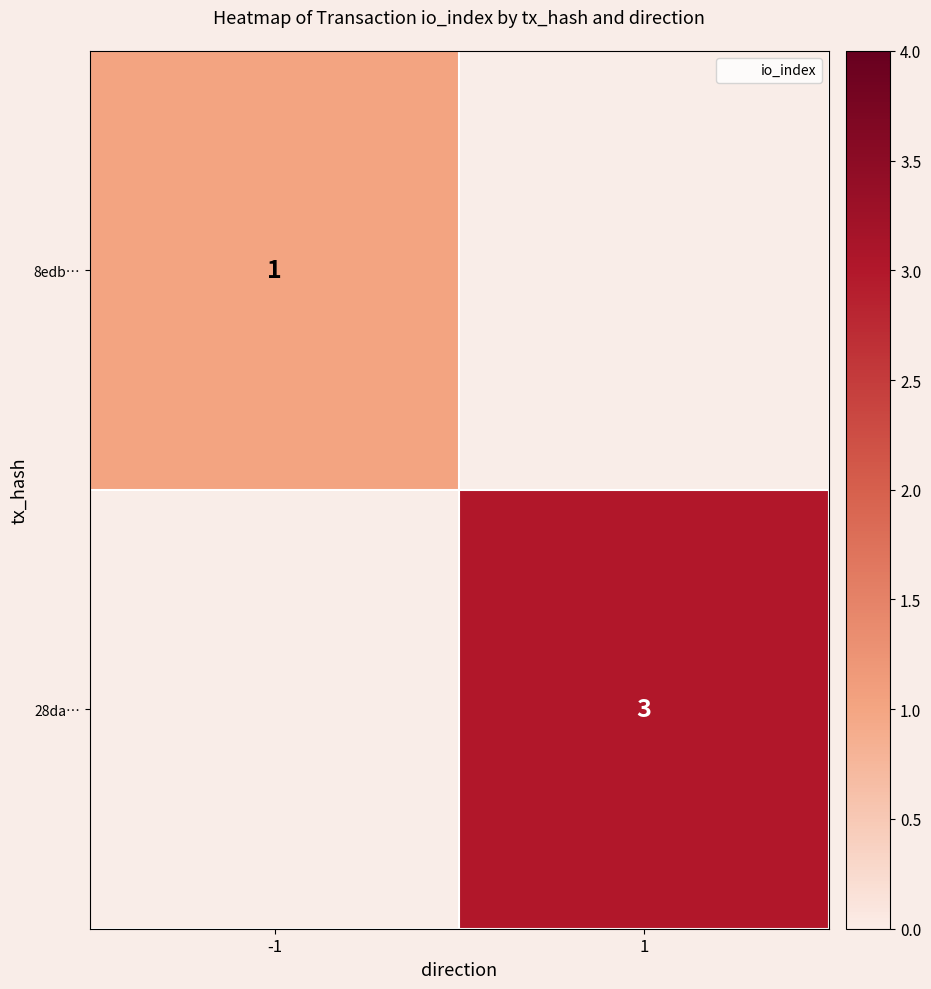

The 8edb… series shows 1 at -1. True or false?

True